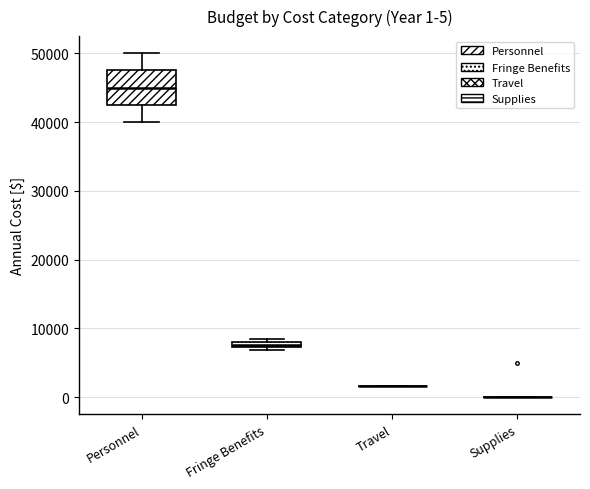

Comparing the boxes themselves (not the whiskers), which one is the tallest?

Personnel